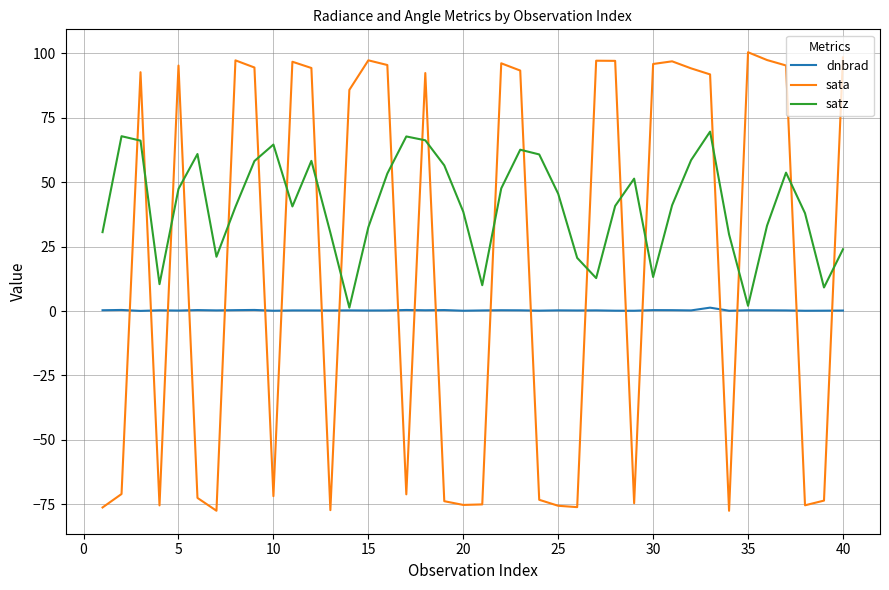

What is the highest value of the sata series?

100.5